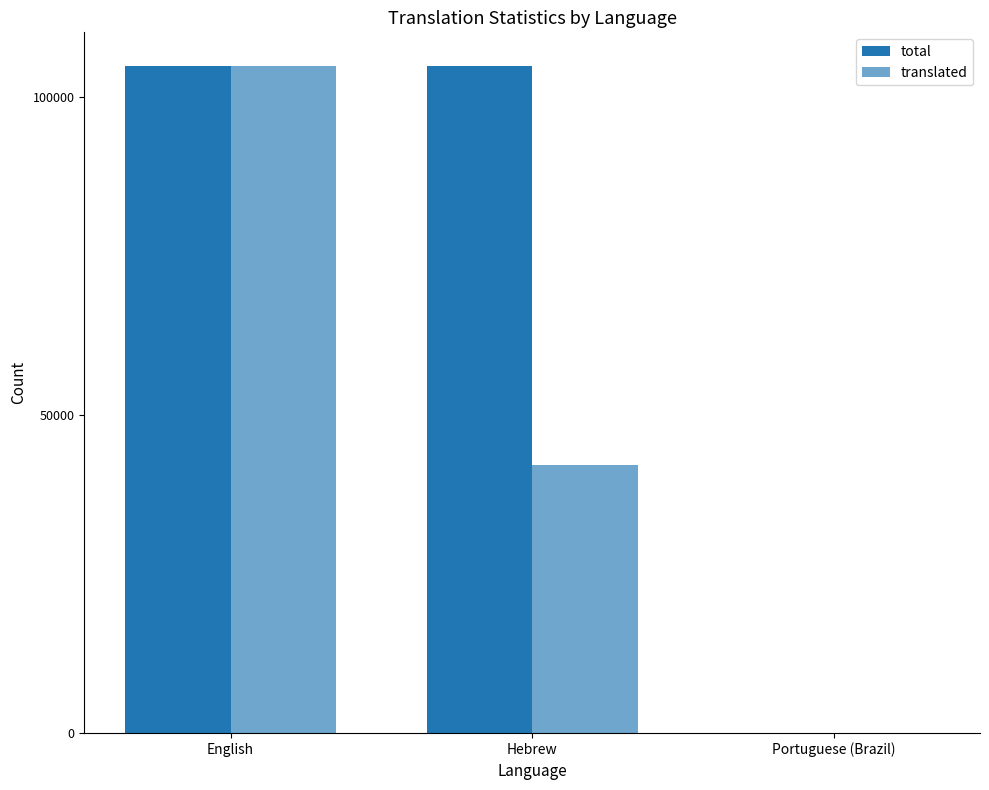

Which label corresponds to the largest value in the chart?

English